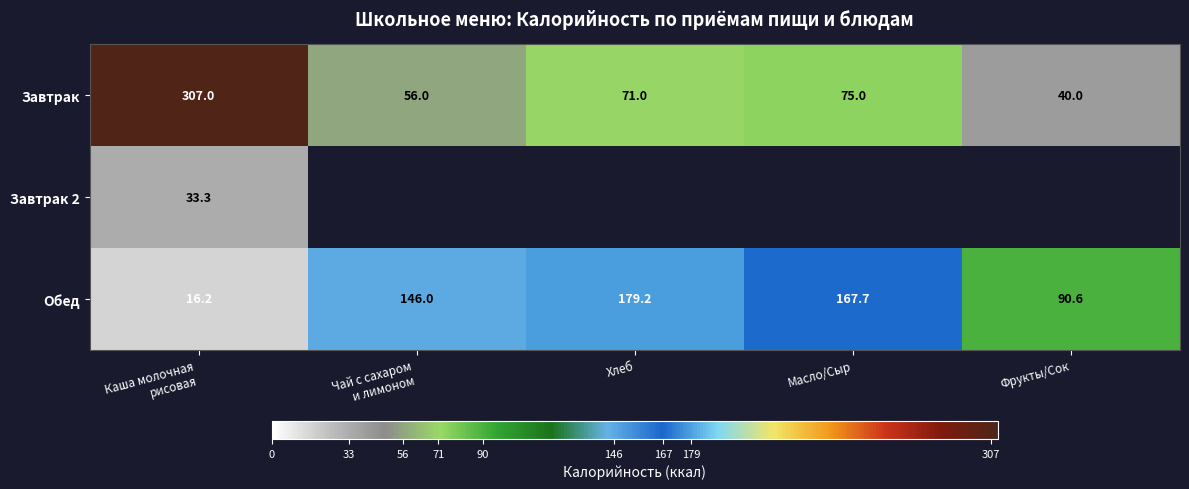

Which label corresponds to the largest value in the chart?

Каша молочная
рисовая